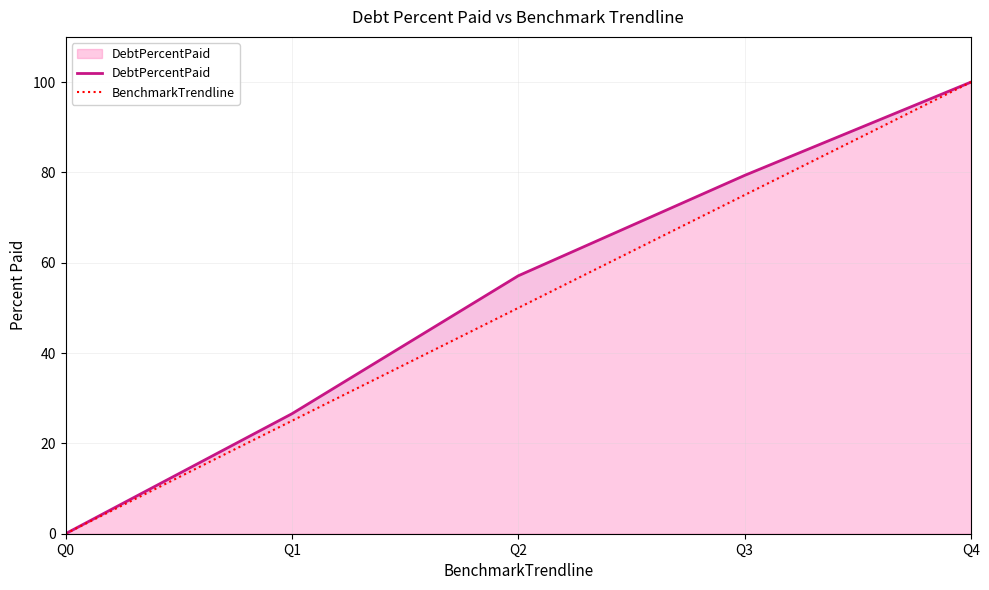

Reading left to right, transcribe all the data shown in this chart.

DebtPercentPaid: Q0=0.0	Q1=26.6	Q2=57.1	Q3=79.3	Q4=100.0
BenchmarkTrendline: Q0=0.0	Q1=25.0	Q2=50.0	Q3=75.0	Q4=100.0